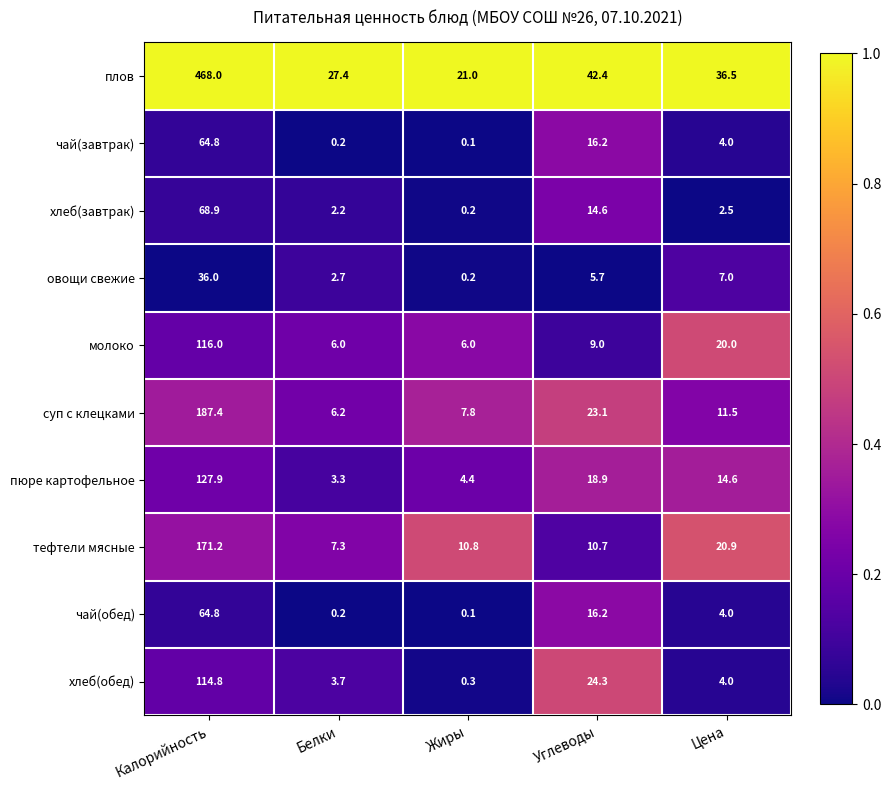

Read the хлеб(завтрак) value at Белки.

2.2